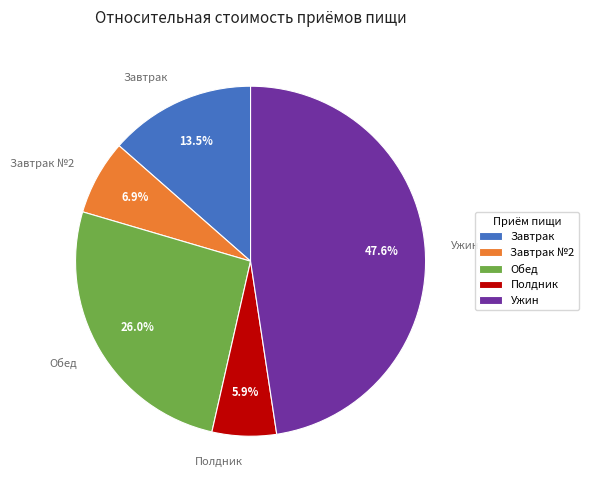

How many segments does this pie chart have?

5